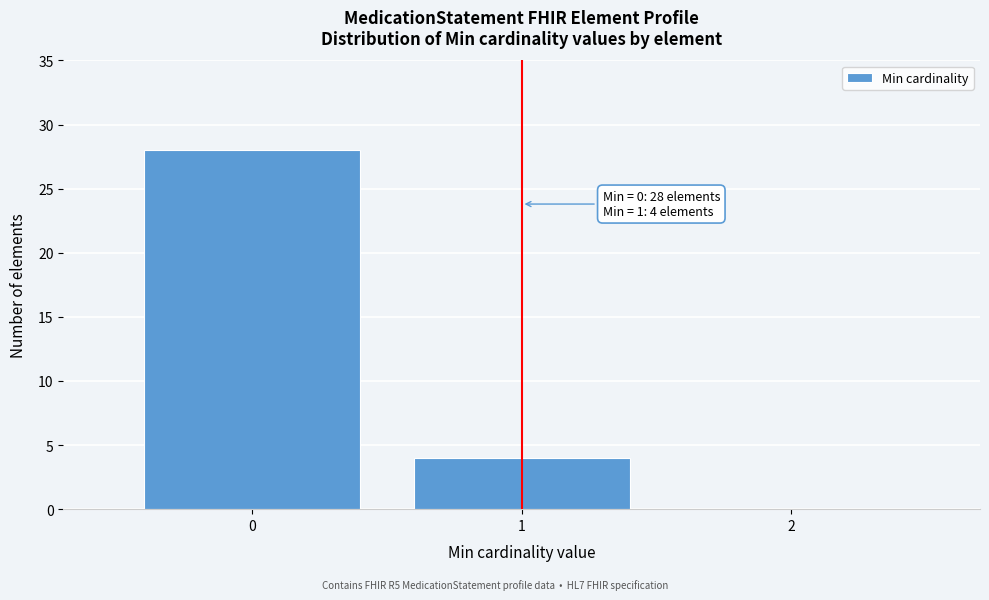

Over which range of the x-axis is the bar tallest?

-0.5 to 0.5